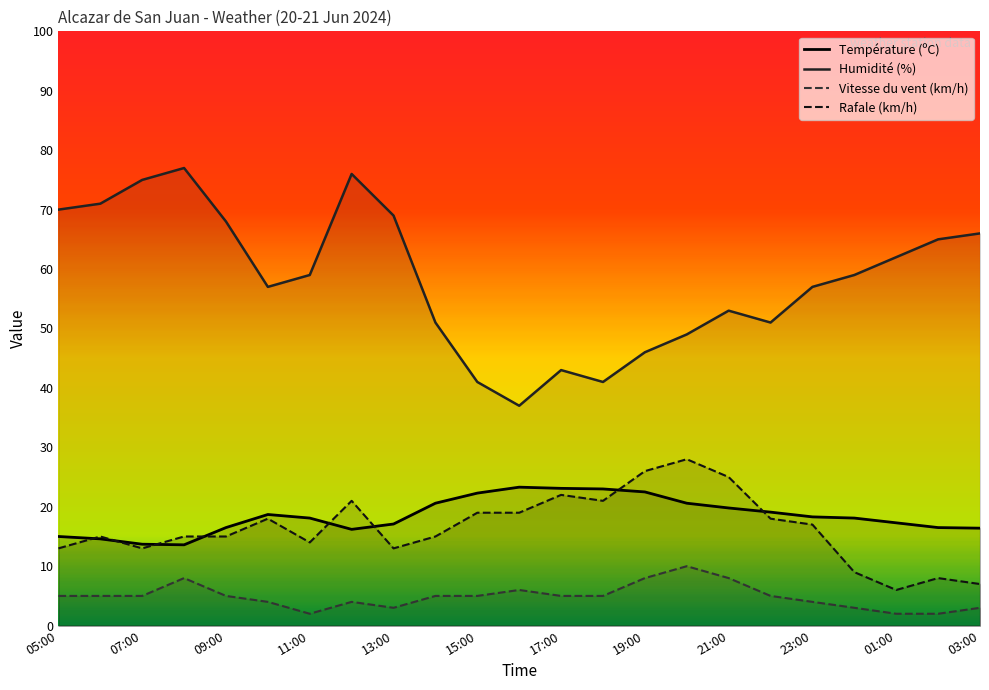

The value of Rafale (km/h) at 19:00 is 26.0. True or false?

True